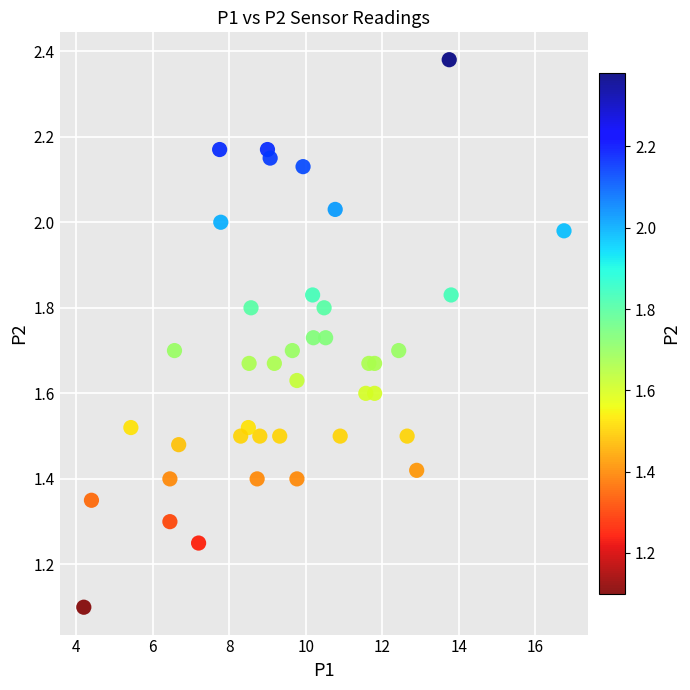

What is the range of Y values (max minus min)?

1.3